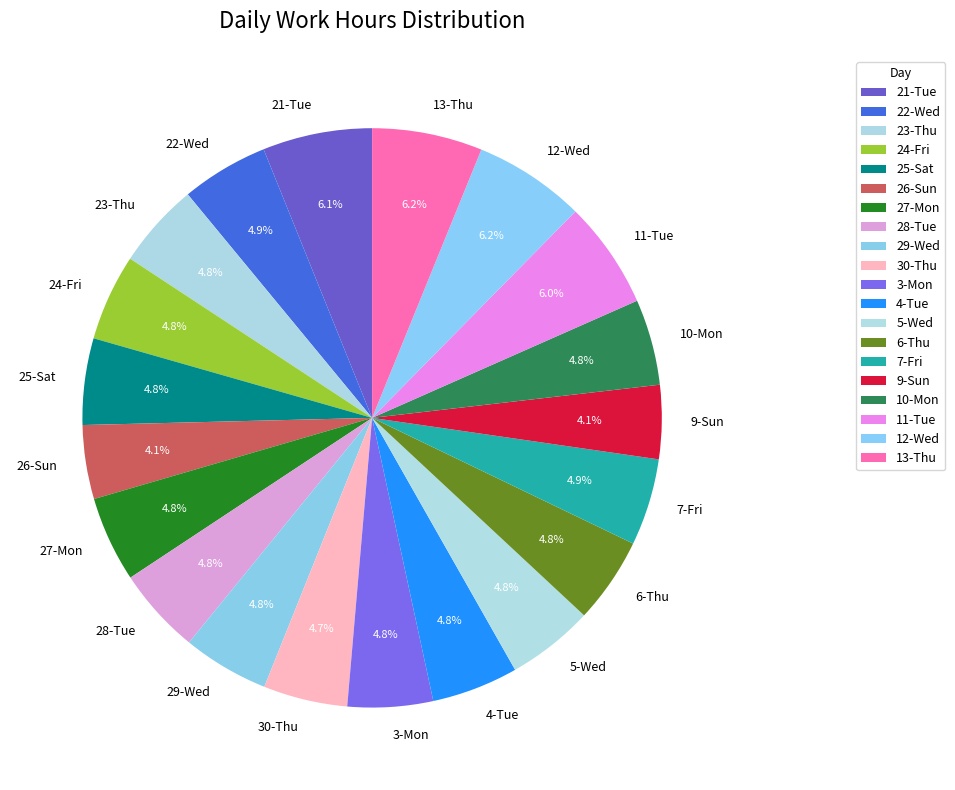

What is the ratio of the value at 21-Tue to the value at 26-Sun?

1.5